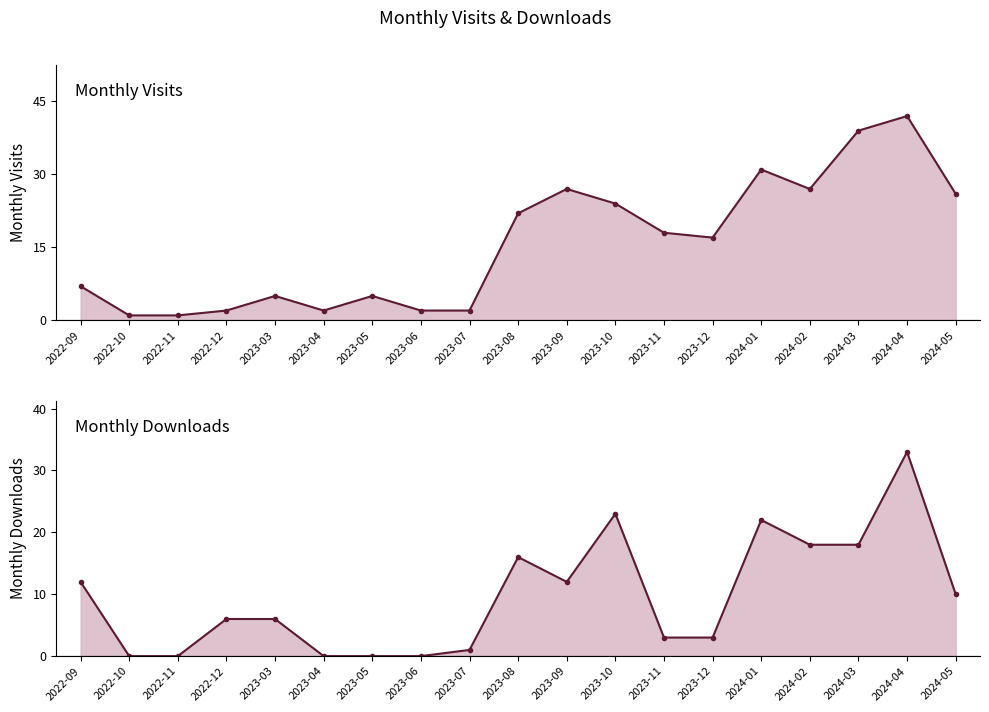

Which series changed the most between 2022-10 and 2023-12?

monthly_visit